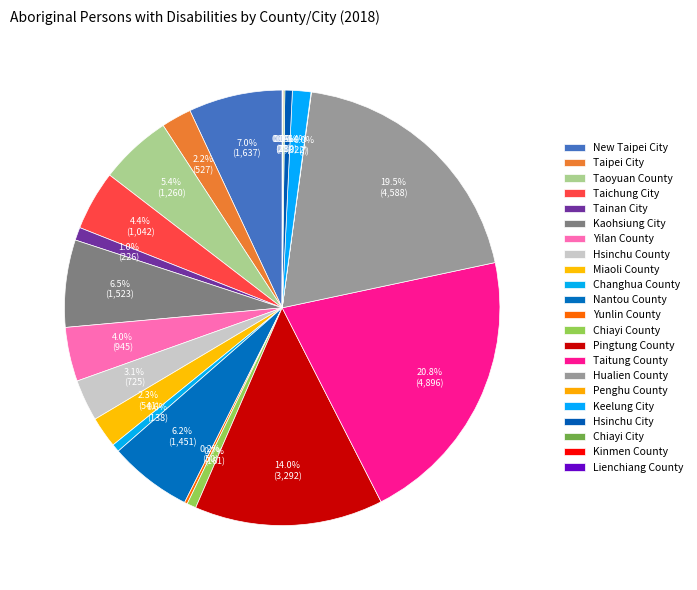

Rank the categories by value from highest to lowest.

Taitung County, Hualien County, Pingtung County, New Taipei City, Kaohsiung City, Nantou County, Taoyuan County, Taichung City, Yilan County, Hsinchu County, Miaoli County, Taipei City, Keelung City, Tainan City, Chiayi County, Changhua County, Hsinchu City, Yunlin County, Chiayi City, Kinmen County, Penghu County, Lienchiang County